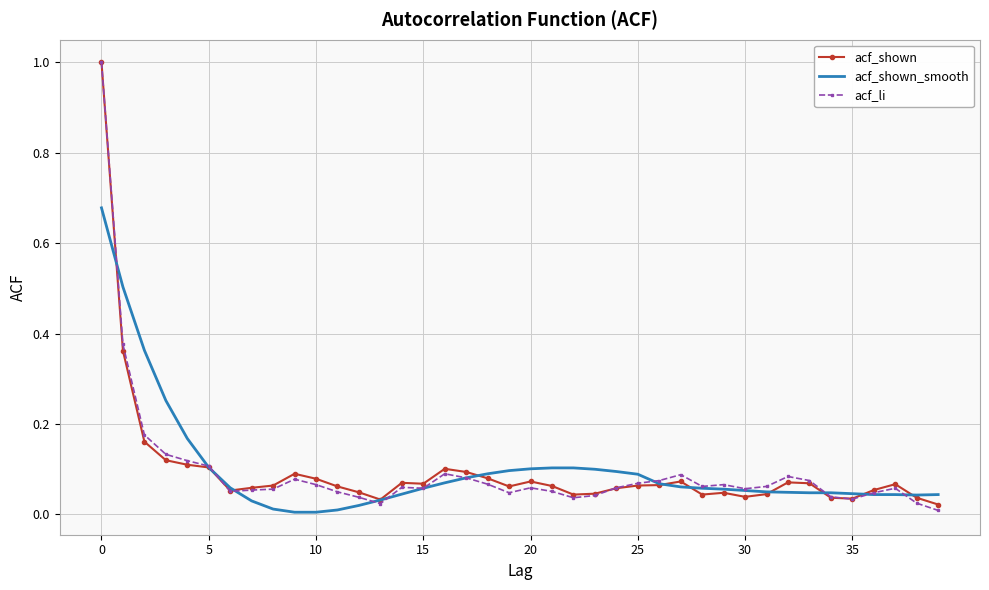

Which series has the largest range (max minus min)?

acf_li